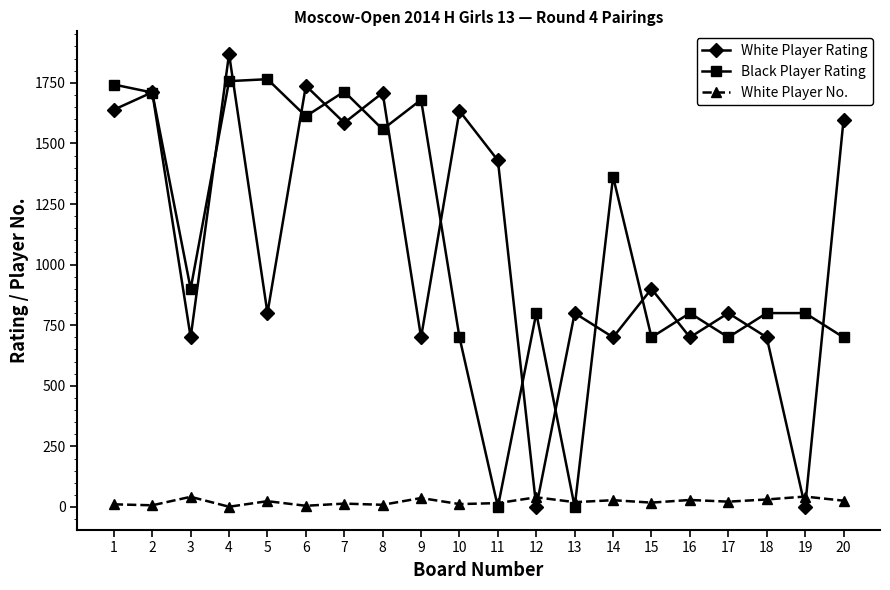

What value does the Black Player Rating series have at 6, to the nearest 100?

1600